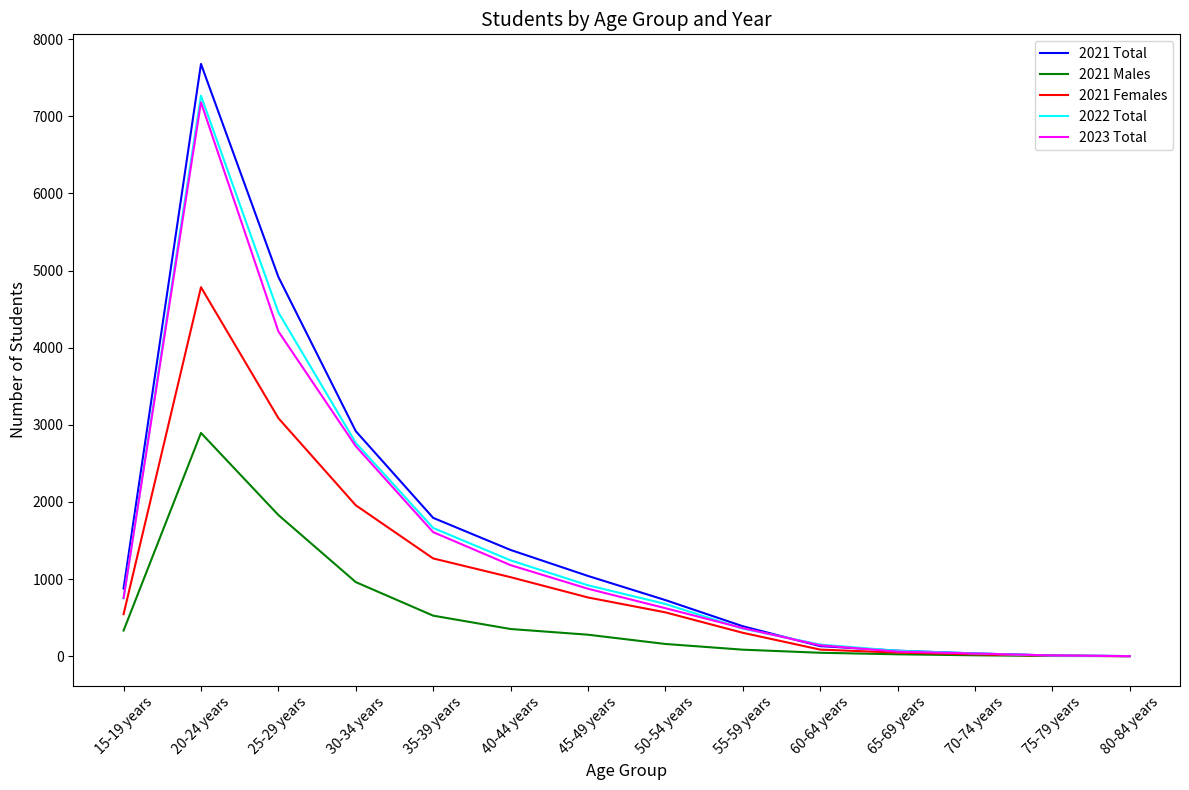

What is the greatest value displayed?

7679